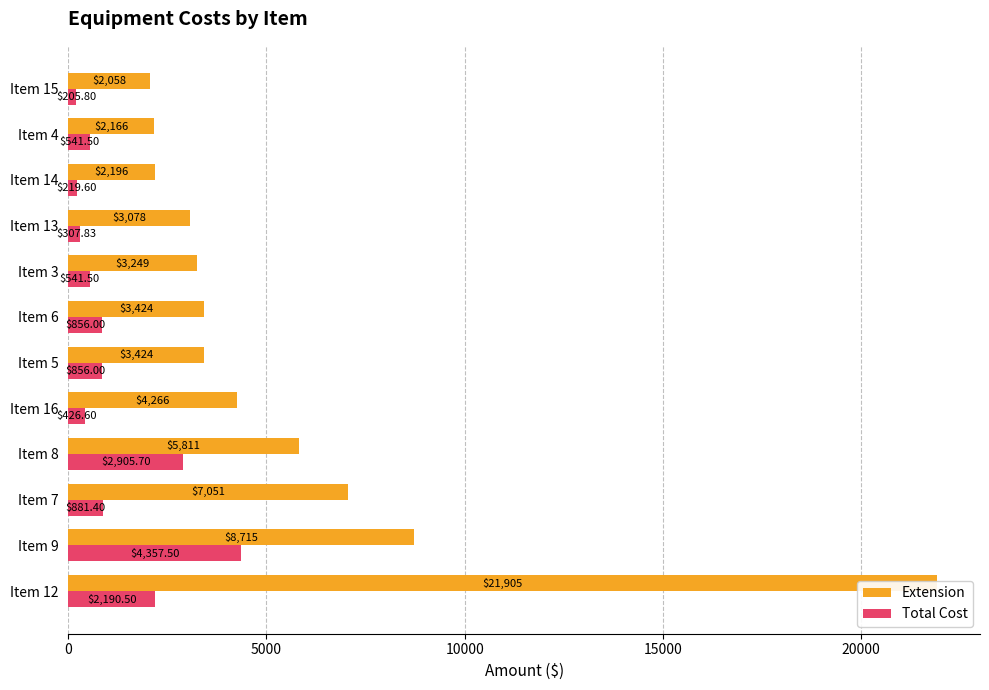

Which series has the widest spread of values?

Extension